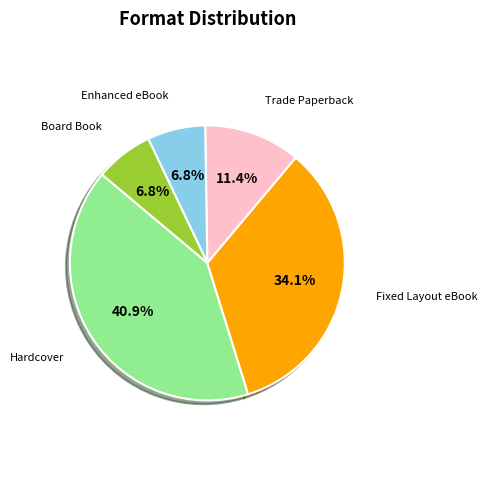

Is there any slice that represents more than half of the pie?

No